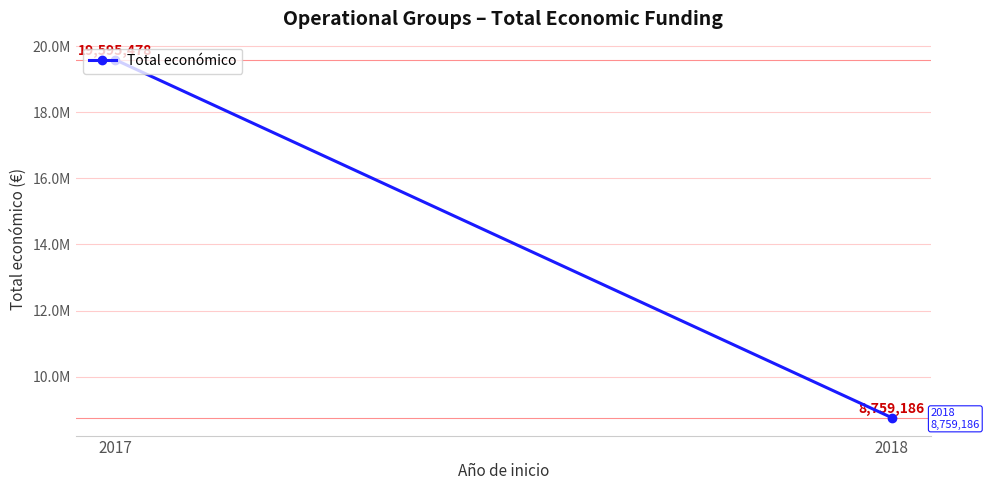

What is the ratio of the value at 2018 to the value at 2017?

0.4